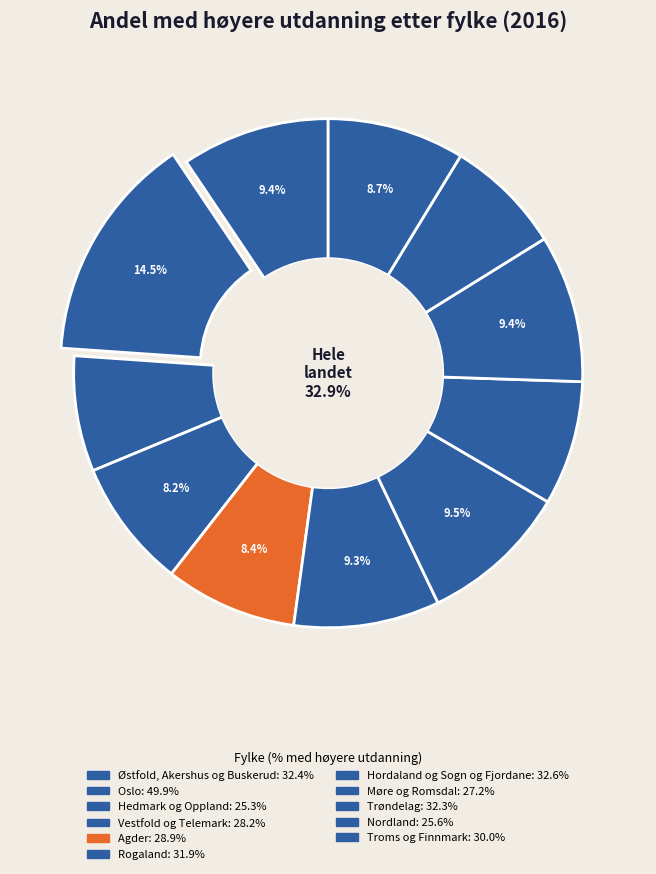

To the nearest percent, what is the combined percentage of Østfold, Akershus og Buskerud and Troms og Finnmark?

18%